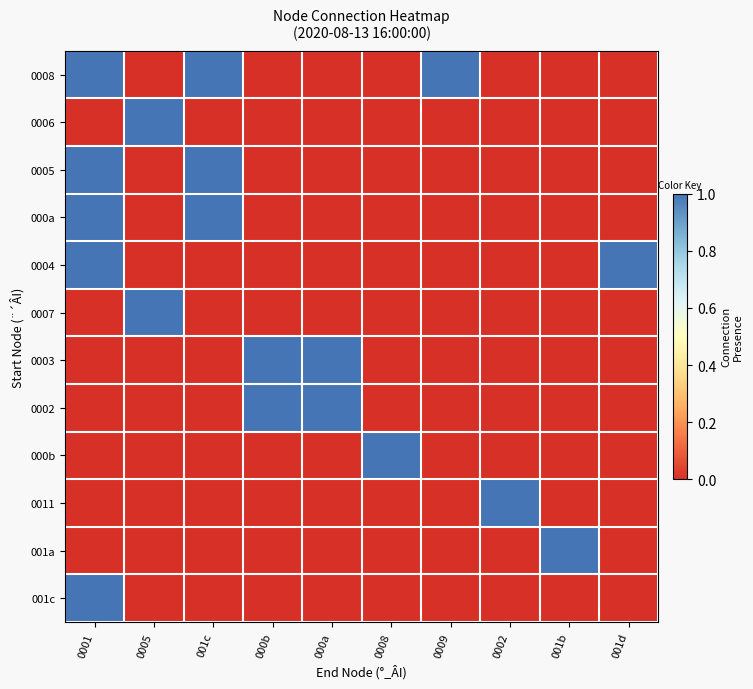

Reading right to left, list all the values displayed in this chart.

0008: 001d=0	001b=0	0002=0	0009=1	0008=0	000a=0	000b=0	001c=1	0005=0	0001=1
0006: 001d=0	001b=0	0002=0	0009=0	0008=0	000a=0	000b=0	001c=0	0005=1	0001=0
0005: 001d=0	001b=0	0002=0	0009=0	0008=0	000a=0	000b=0	001c=1	0005=0	0001=1
000a: 001d=0	001b=0	0002=0	0009=0	0008=0	000a=0	000b=0	001c=1	0005=0	0001=1
0004: 001d=1	001b=0	0002=0	0009=0	0008=0	000a=0	000b=0	001c=0	0005=0	0001=1
0007: 001d=0	001b=0	0002=0	0009=0	0008=0	000a=0	000b=0	001c=0	0005=1	0001=0
0003: 001d=0	001b=0	0002=0	0009=0	0008=0	000a=1	000b=1	001c=0	0005=0	0001=0
0002: 001d=0	001b=0	0002=0	0009=0	0008=0	000a=1	000b=1	001c=0	0005=0	0001=0
000b: 001d=0	001b=0	0002=0	0009=0	0008=1	000a=0	000b=0	001c=0	0005=0	0001=0
0011: 001d=0	001b=0	0002=1	0009=0	0008=0	000a=0	000b=0	001c=0	0005=0	0001=0
001a: 001d=0	001b=1	0002=0	0009=0	0008=0	000a=0	000b=0	001c=0	0005=0	0001=0
001c: 001d=0	001b=0	0002=0	0009=0	0008=0	000a=0	000b=0	001c=0	0005=0	0001=1